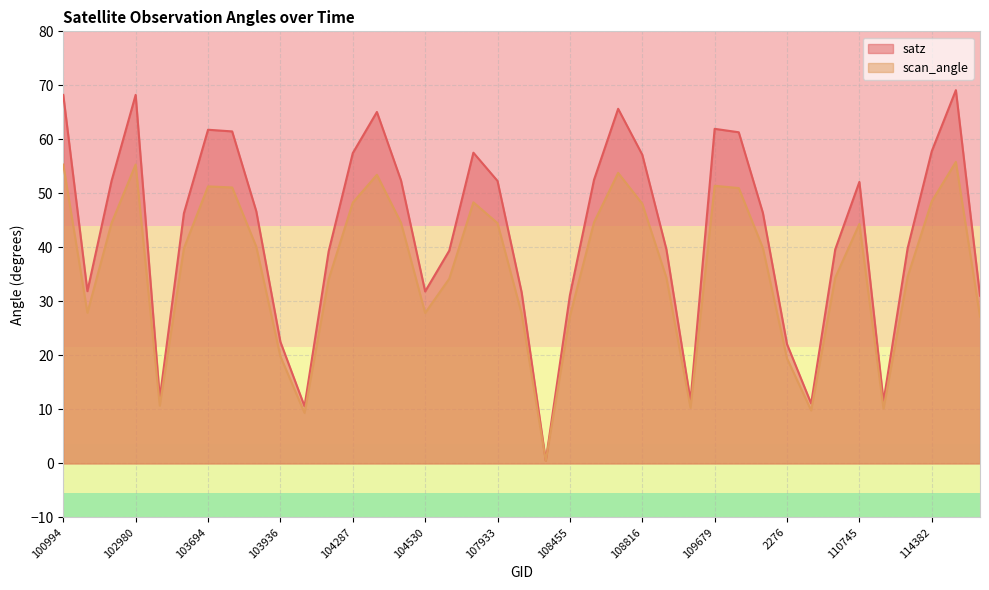

Reading left to right, transcribe all the data shown in this chart.

satz: 68.2	31.9	52.3	68.2	12.1	46.3	61.8	61.5	46.7	22.5	10.6	39.3	57.5	65.1	52.4	31.8	39.4	57.5	52.3	31.7	0.5	31.1	52.5	65.7	57.2	39.6	11.7	62.0	61.3	46.4	22.1	11.1	39.6	52.1	11.5	39.9	57.8	69.1	31.1
scan_angle: 55.3	27.9	44.5	55.3	10.7	39.8	51.3	51.1	40.1	19.8	9.3	34.1	48.3	53.4	44.5	27.9	34.2	48.3	44.5	27.7	0.5	27.2	44.6	53.8	48.1	34.4	10.3	51.4	51.0	39.9	19.4	9.8	34.4	44.3	10.1	34.6	48.5	55.8	27.2